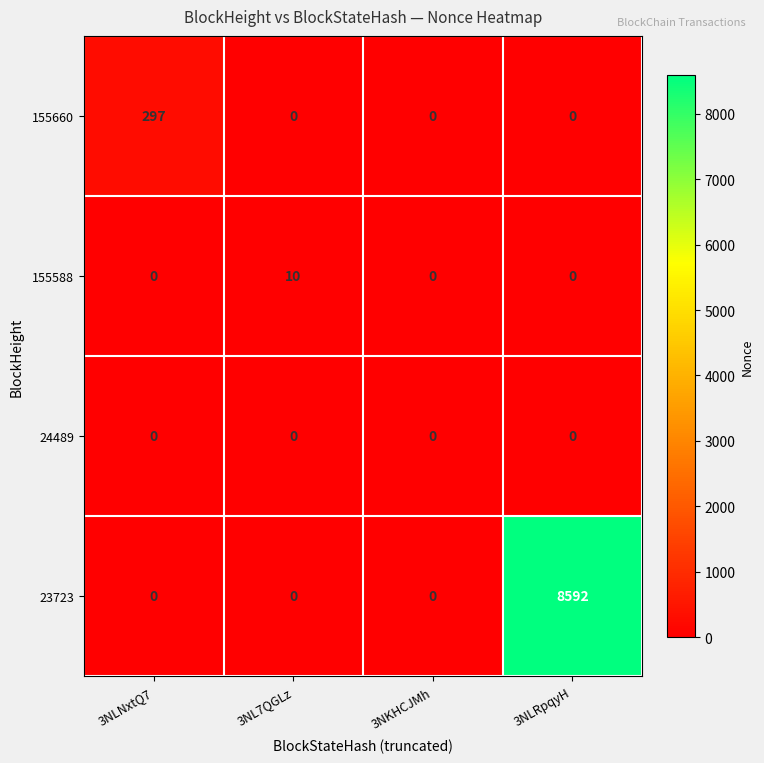

Which category has the highest value in the 23723 series?

3NLRpqyH